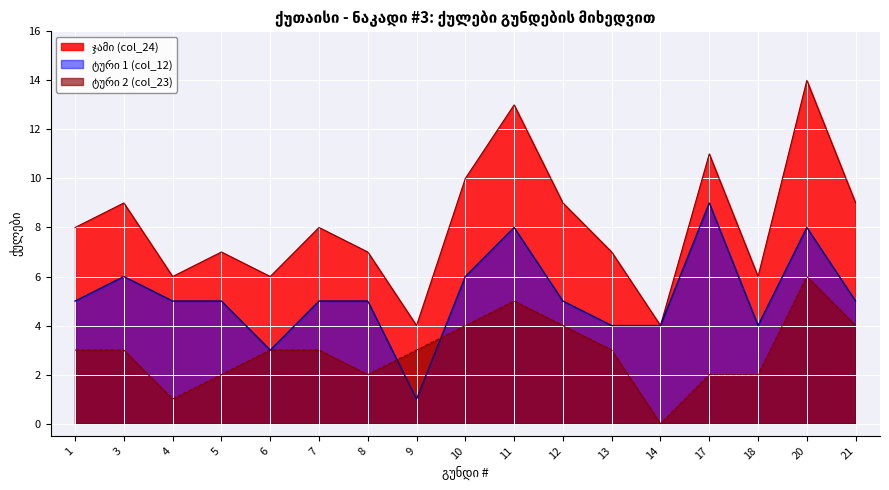

Reading left to right, extract all data points from this chart.

ჯამი (col_24): 1=8	3=9	4=6	5=7	6=6	7=8	8=7	9=4	10=10	11=13	12=9	13=7	14=4	17=11	18=6	20=14	21=9
ტური 1 (col_12): 1=5	3=6	4=5	5=5	6=3	7=5	8=5	9=1	10=6	11=8	12=5	13=4	14=4	17=9	18=4	20=8	21=5
ტური 2 (col_23): 1=3	3=3	4=1	5=2	6=3	7=3	8=2	9=3	10=4	11=5	12=4	13=3	14=0	17=2	18=2	20=6	21=4